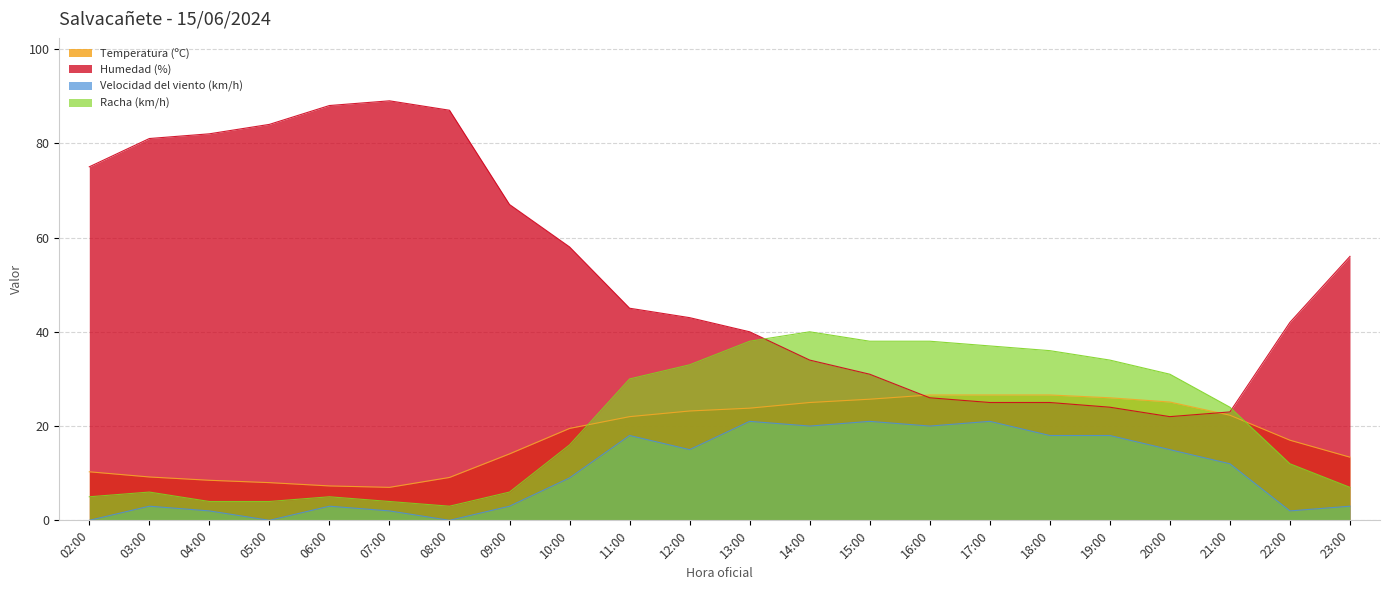

What is the spread (max minus min) of values at 15:00?

17.0